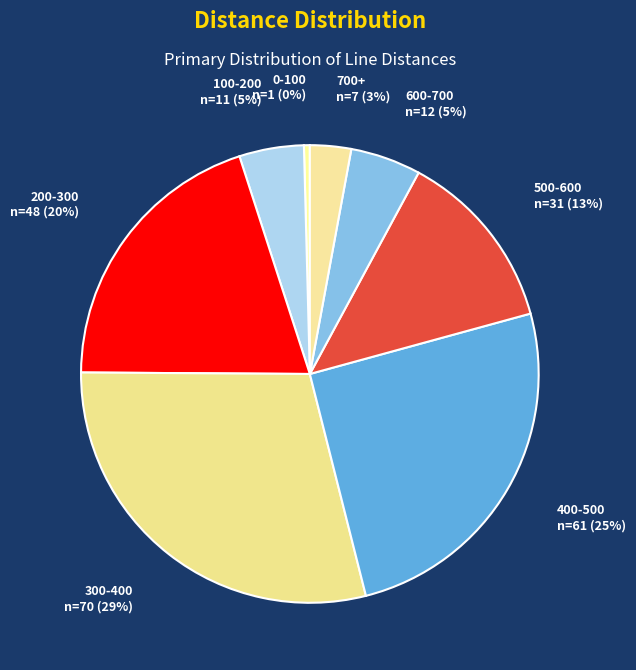

Which has a higher value, 200-300 or 700+?

200-300